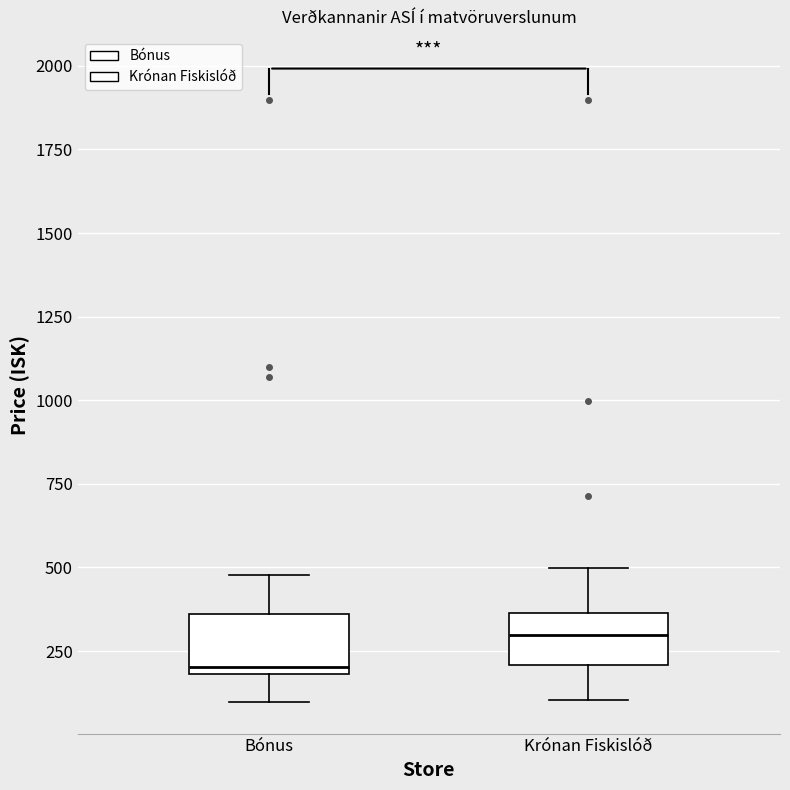

Reading left to right, transcribe this box plot: for each box, give where its median line is, the range the box spans, and where its two whiskers end, as read against the y-axis. The values are not printed on the chart, so give them approximately, as read against the axis.

Bónus: median 200 (just above the box's lower edge), box 200 to 350, whiskers 100 to 500
Krónan Fiskislóð: median 300, box 200 to 350, whiskers 100 to 500